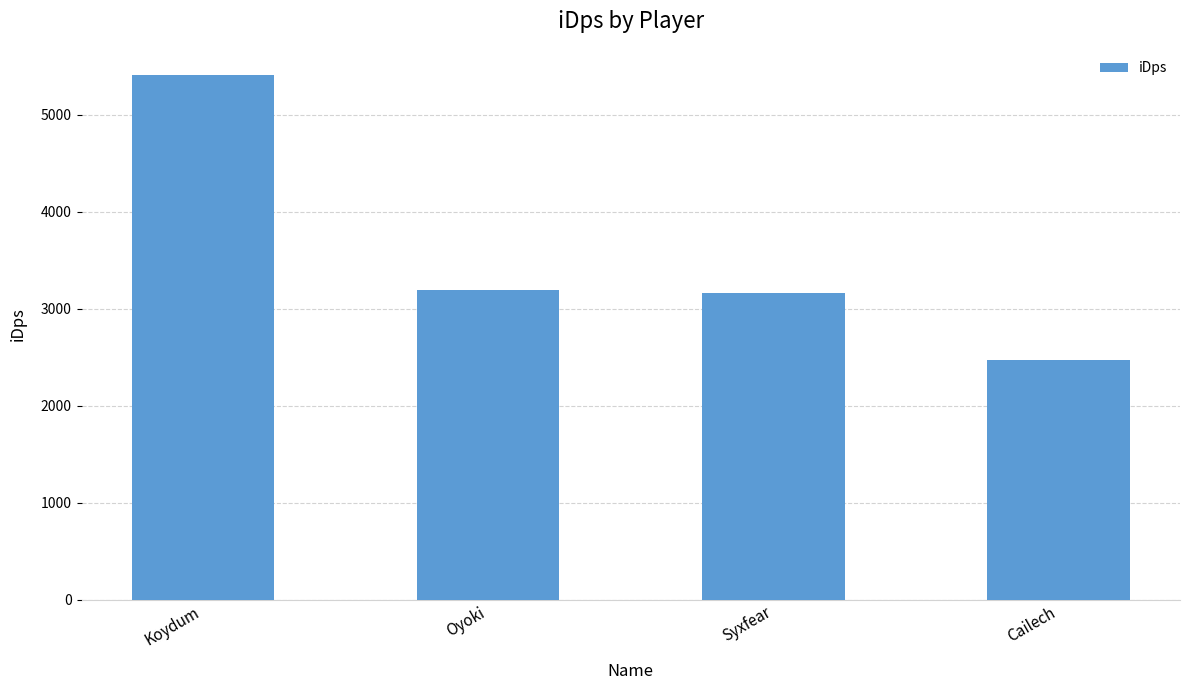

What is the average value?

3557.0